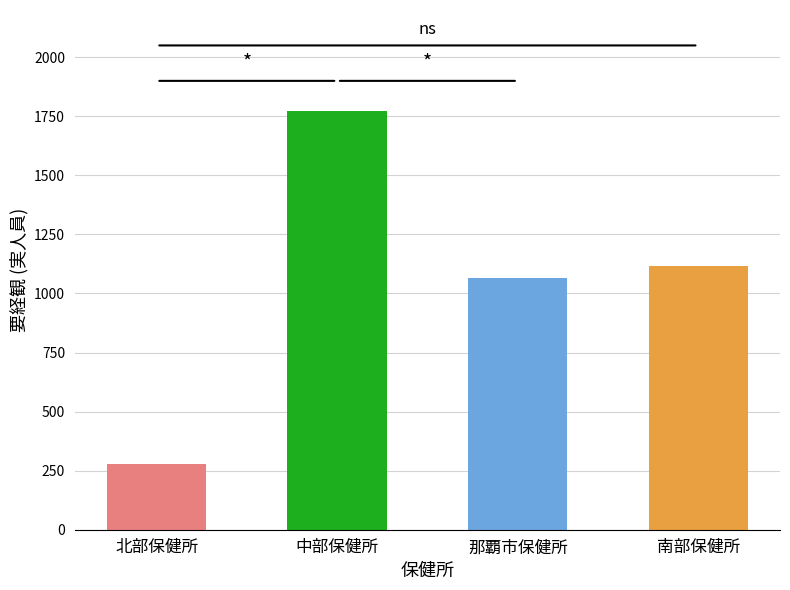

True or false: the data shows 1117 at 南部保健所.

True